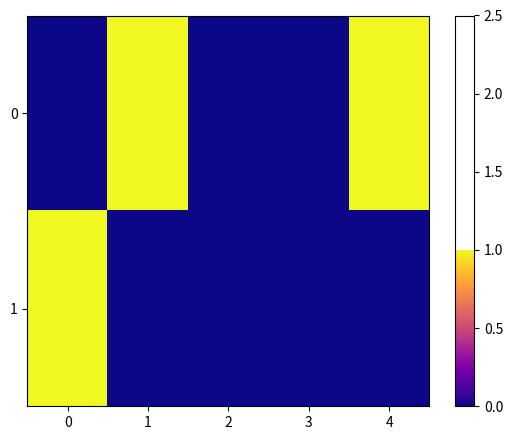

Reading left to right, list all the values displayed in this chart.

0: 0=0	1=1	2=0	3=0	4=1
1: 0=1	1=0	2=0	3=0	4=0